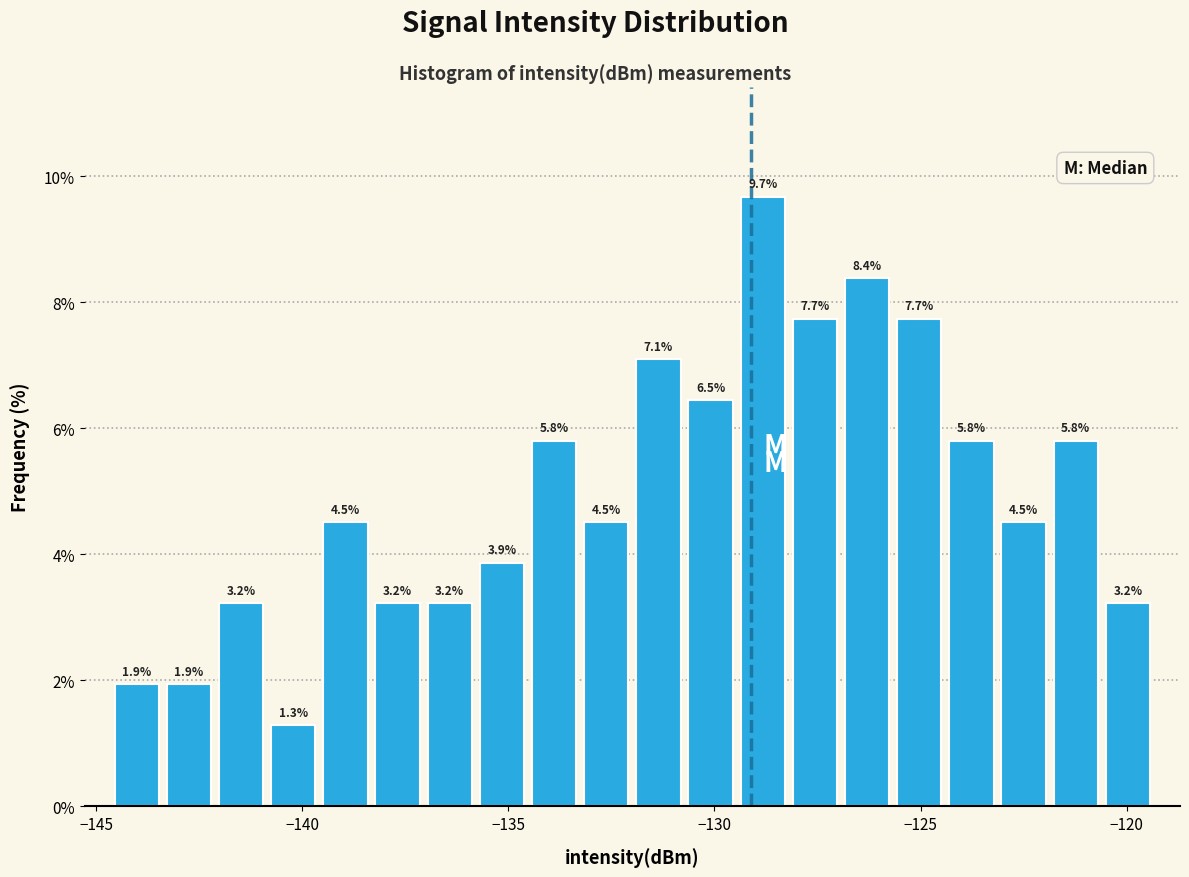

Around what value on the x-axis is the tallest bar? Give the approximate position of its centre, as read against the axis.

-129.0